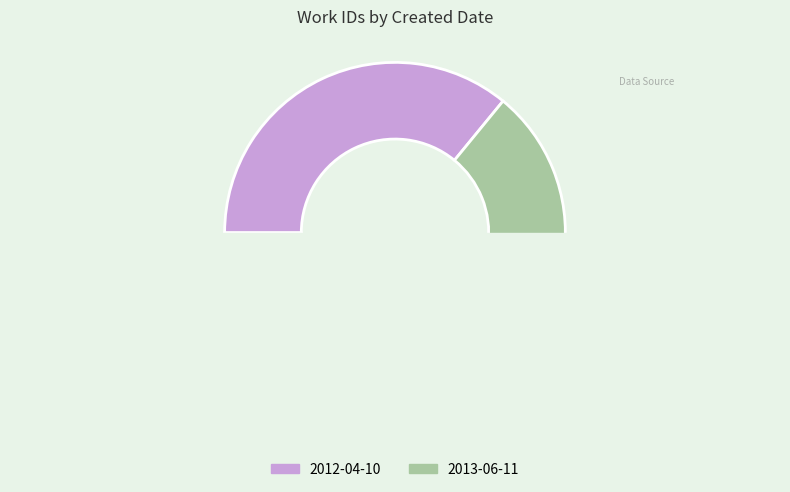

How many segments does this pie chart have?

2